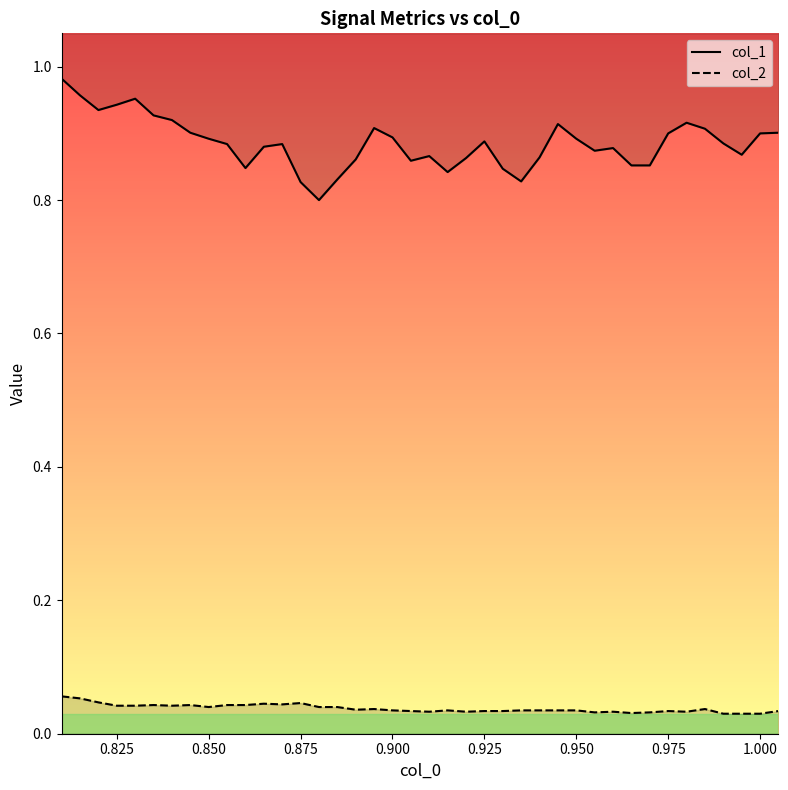

True or false: col_1 and col_2 intersect in this chart.

False